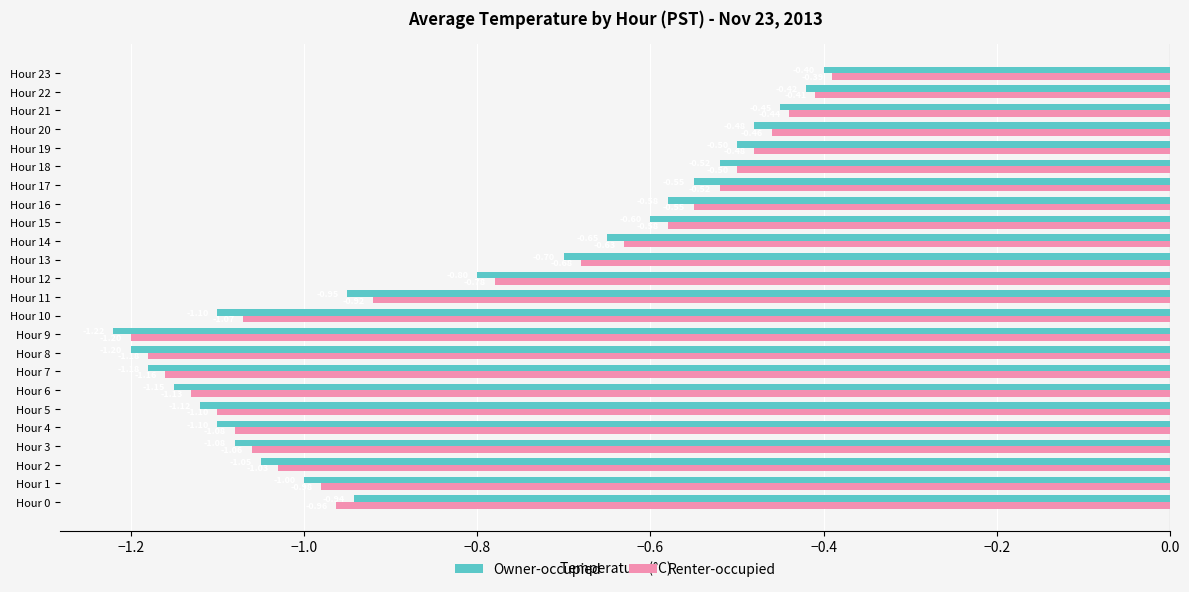

At which category does the chart reach its minimum across all series?

Hour 9